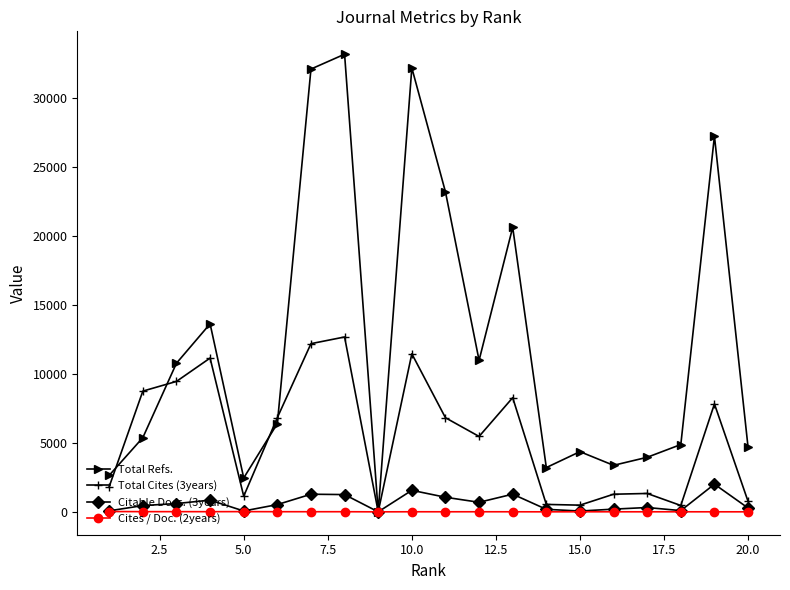

What is the average value of the Citable Docs. (3years) series?

641